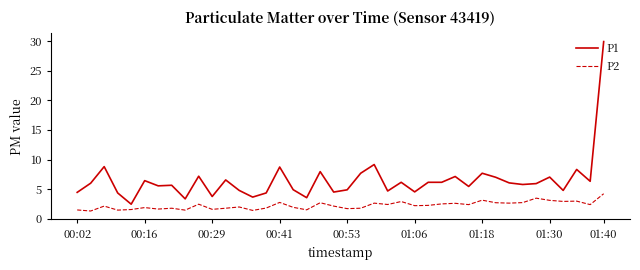

What is the maximum value for P2?

4.2